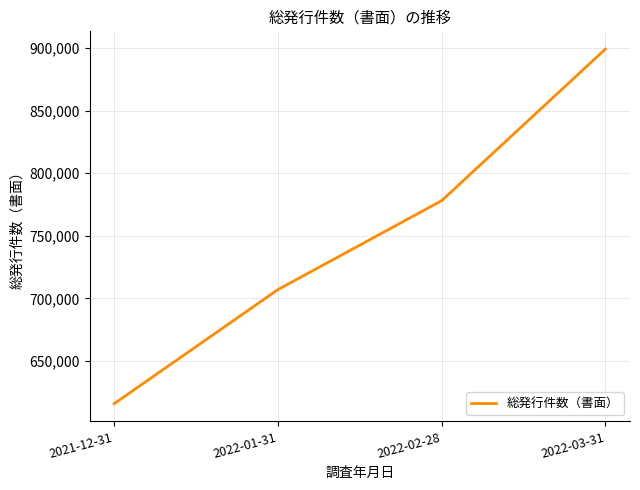

How many values are below 778057?

2